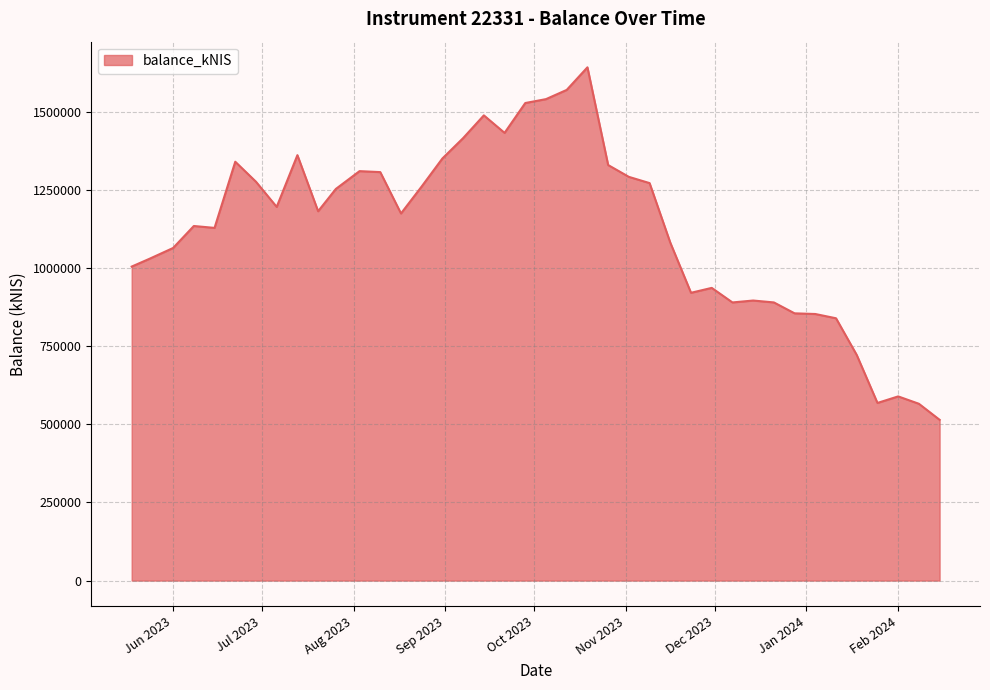

What is the maximum value shown in the chart?

1642608.1